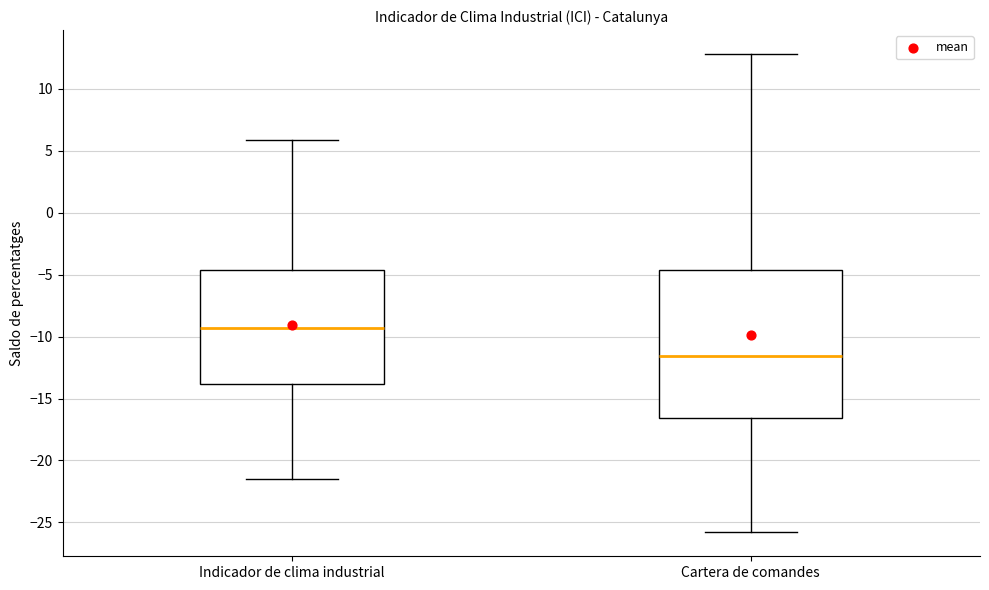

Comparing the boxes themselves (not the whiskers), which one is the tallest?

Cartera de comandes